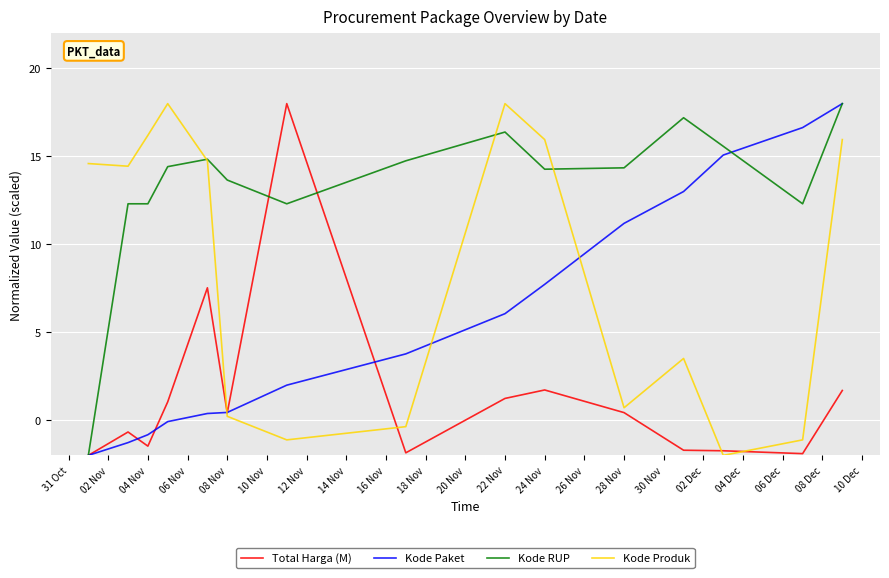

Which series has the largest total across all categories?

Kode RUP